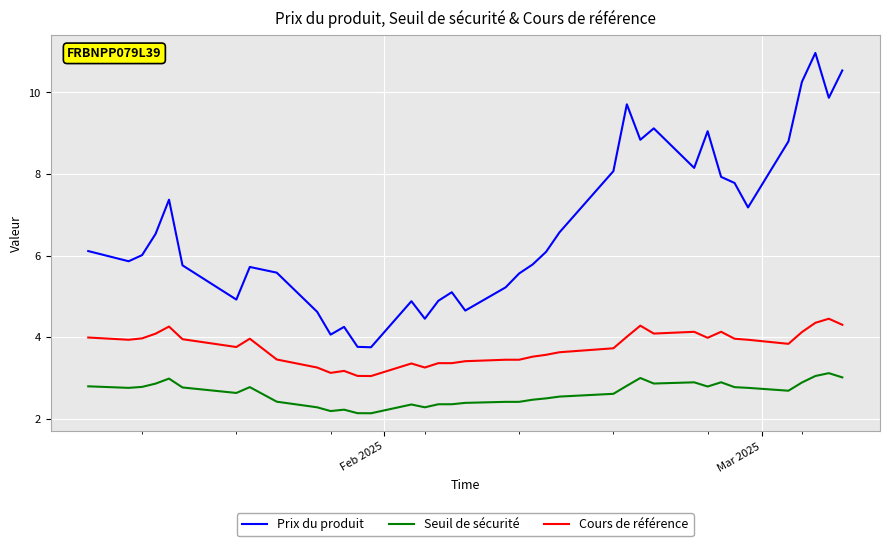

What is the highest value of the Cours de référence series?

4.5